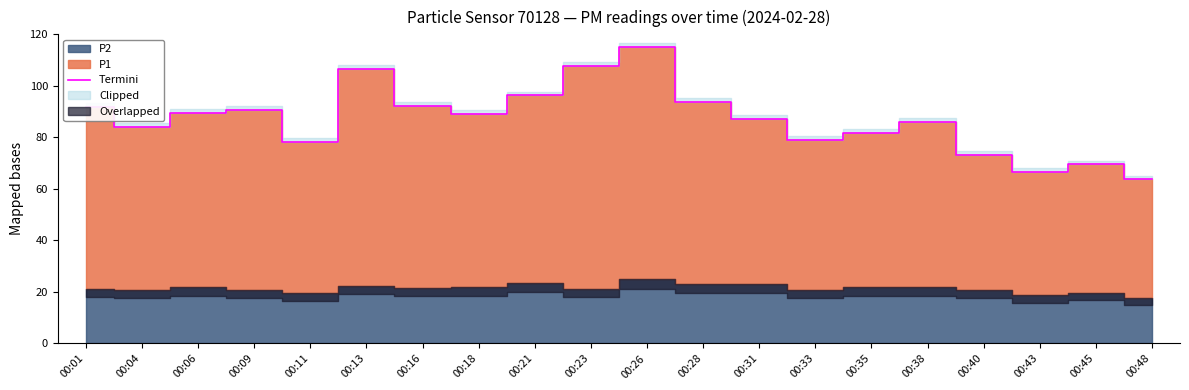

What is the value of the 8th point from the left?

89.0